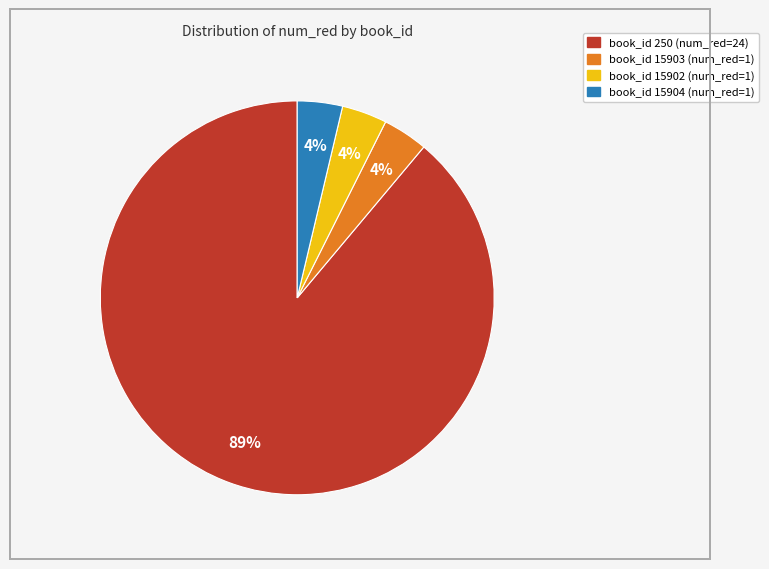

To the nearest percent, what is the average slice percentage?

25%